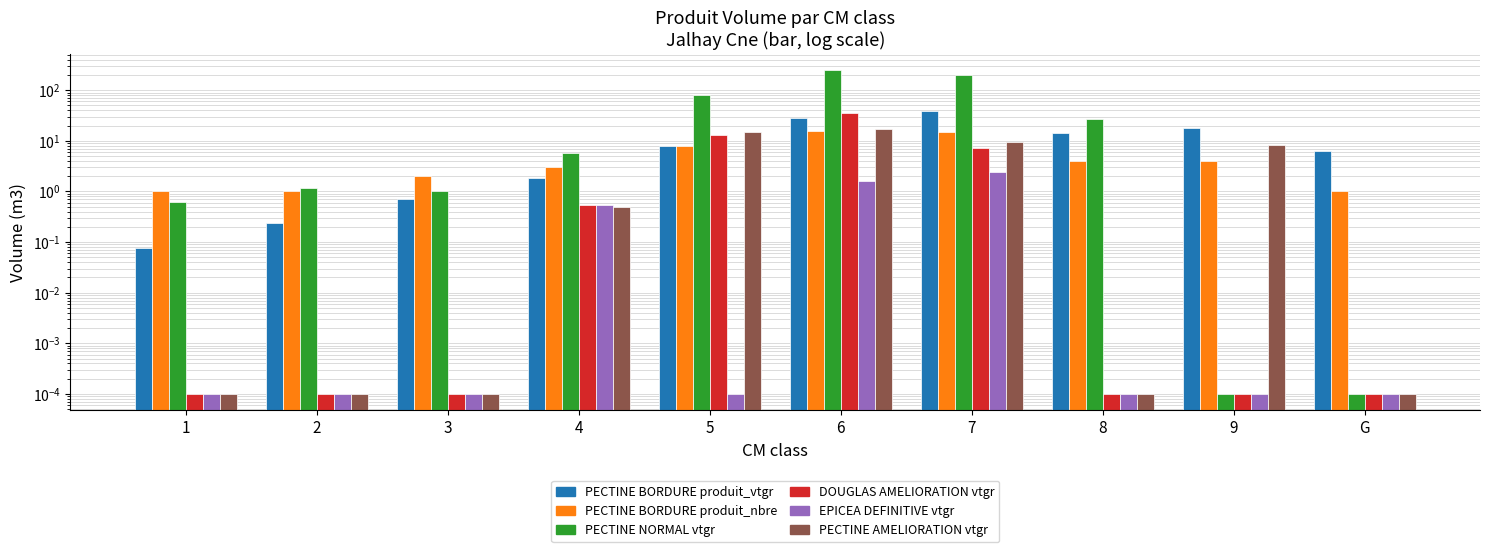

At which label is EPICEA_vtgr closest to 1?

4